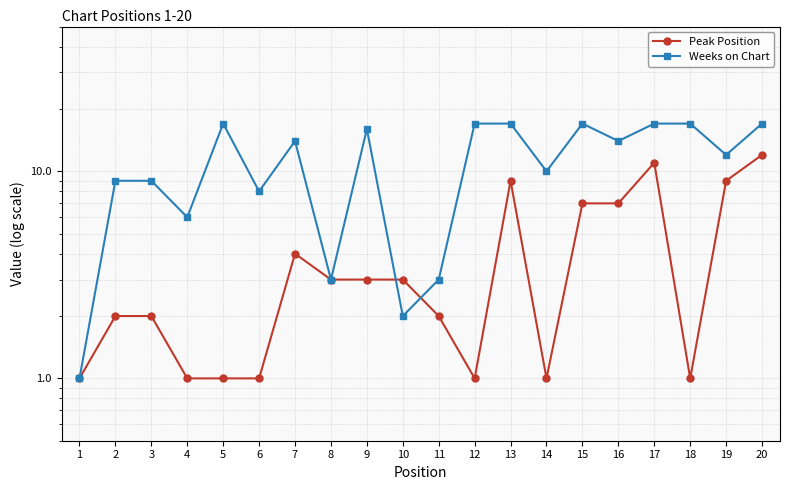

How many interior local valleys does the Weeks on Chart series have?

7